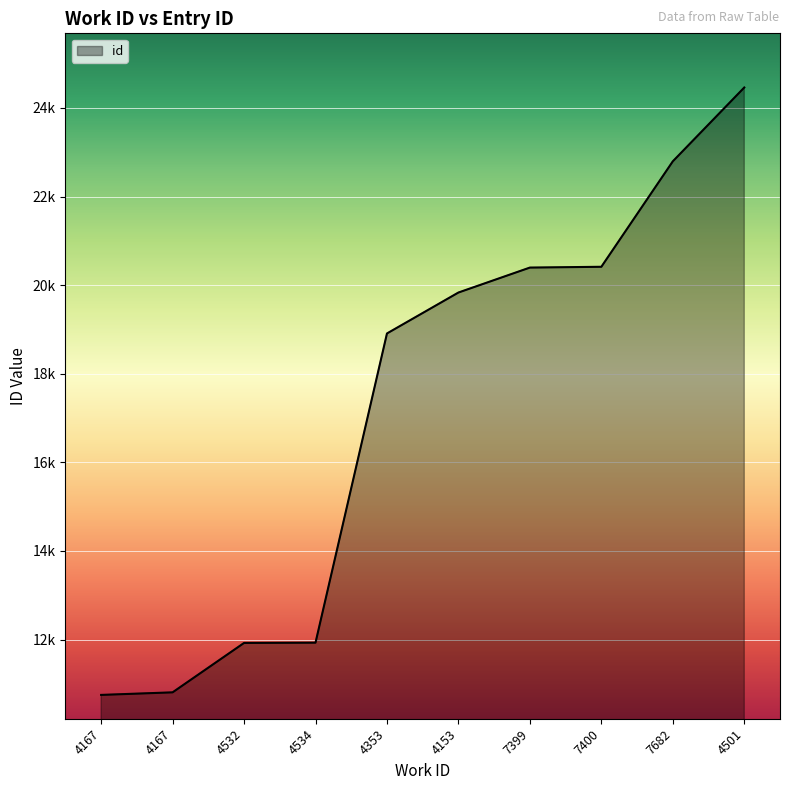

Does the chart have visible grid lines?

Yes